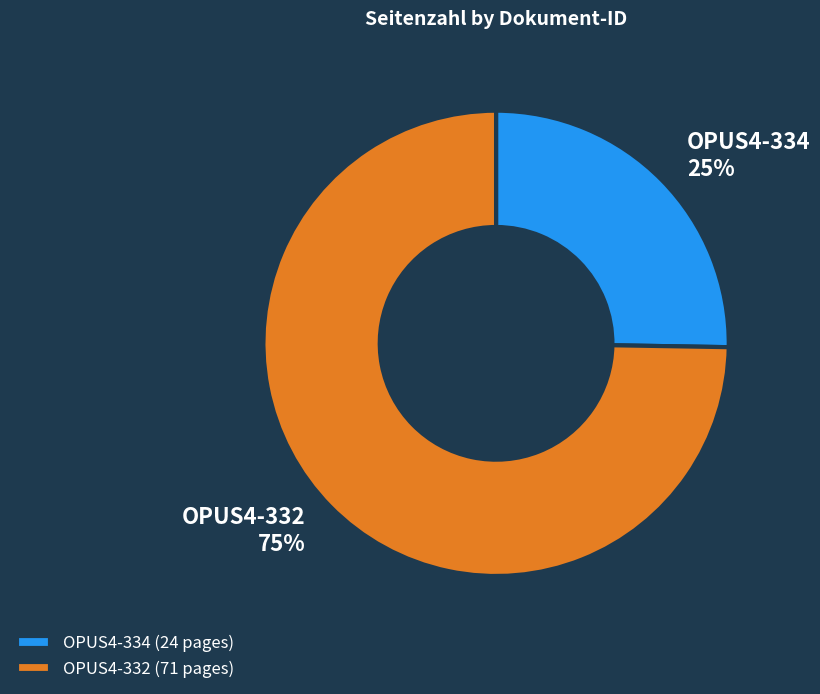

To the nearest percent, what is the combined percentage of OPUS4-334 and OPUS4-332?

100%